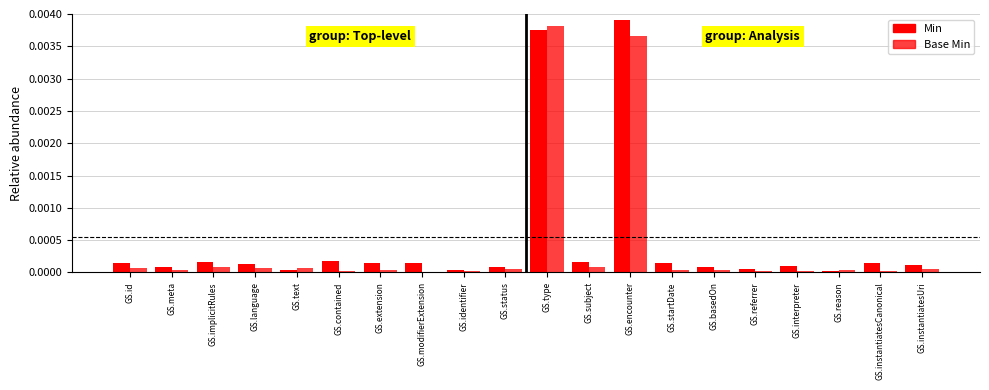

Count the number of categories in the chart.

20